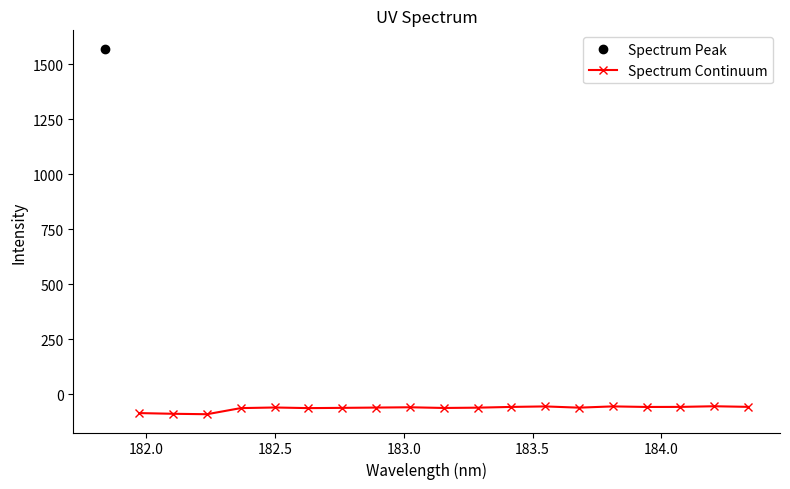

What is the difference between the maximum and minimum values?

36.2